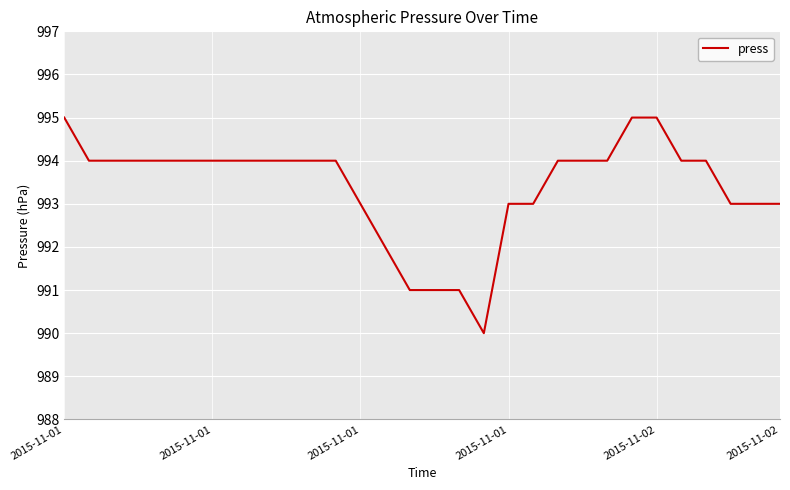

What is the greatest value displayed?

995